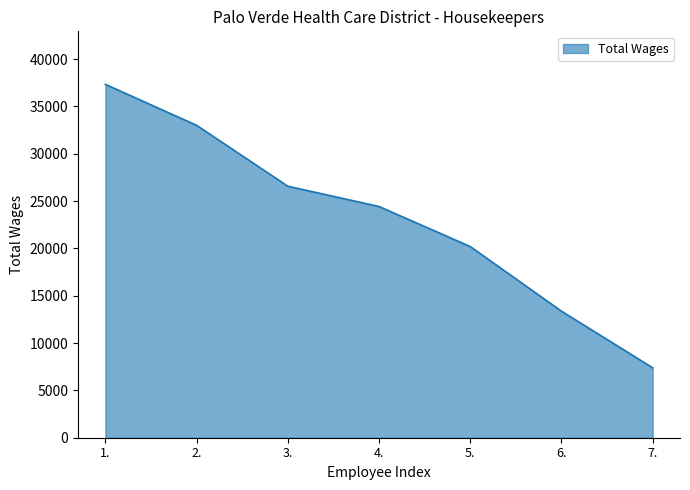

How many values are between 13369 and 32996?

5